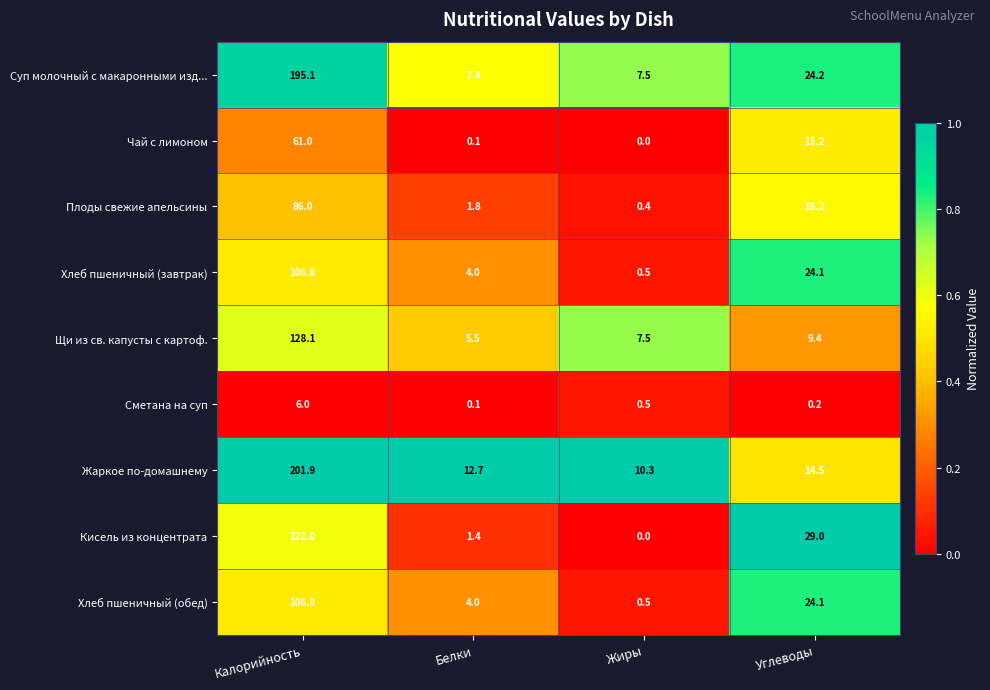

At how many categories does at least one series exceed 0?

4